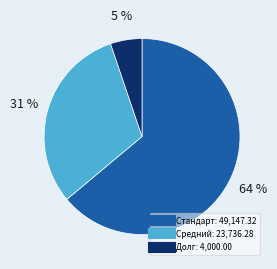

Is there any slice that represents more than half of the pie?

Yes